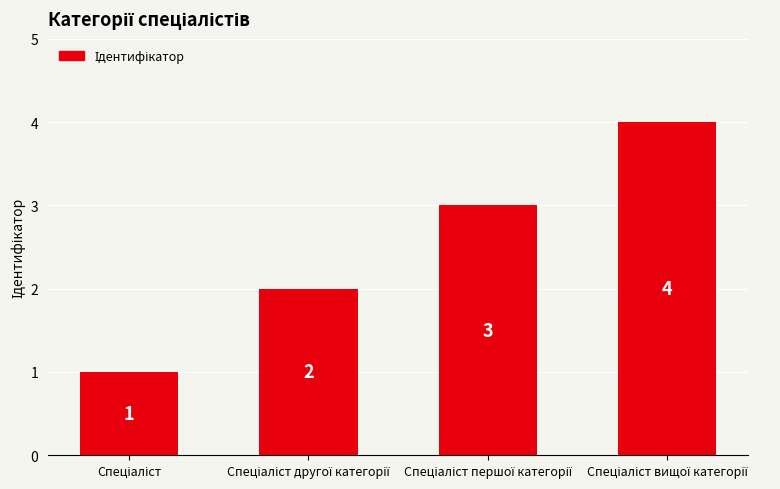

Count the values in the range 2 to 4.

3